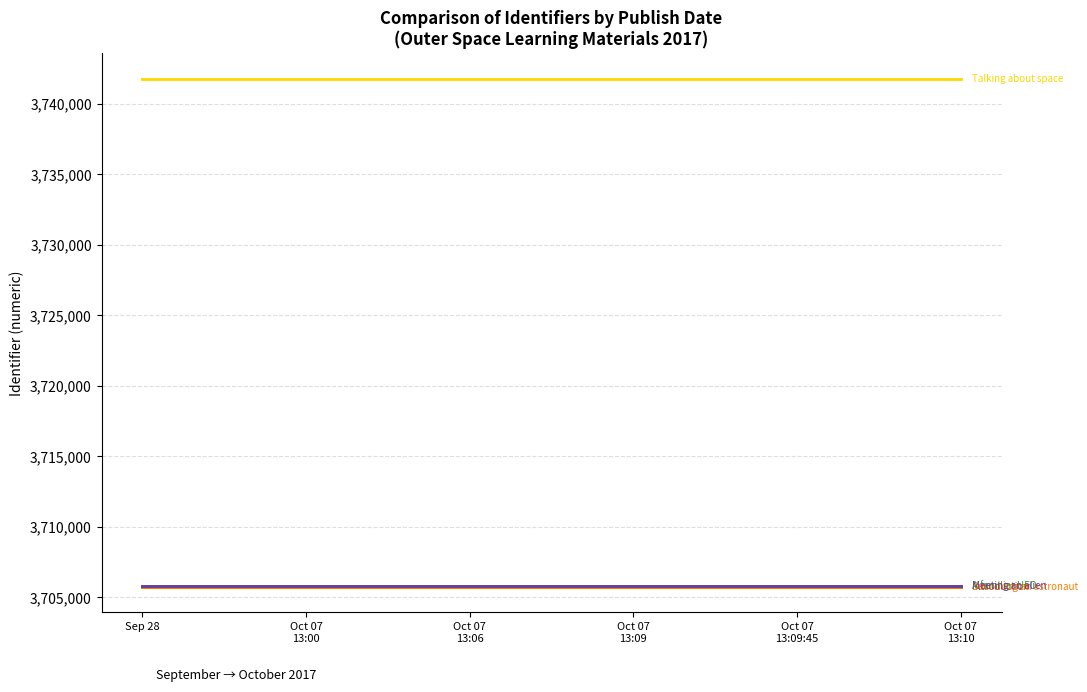

What is the greatest value displayed?

3741766